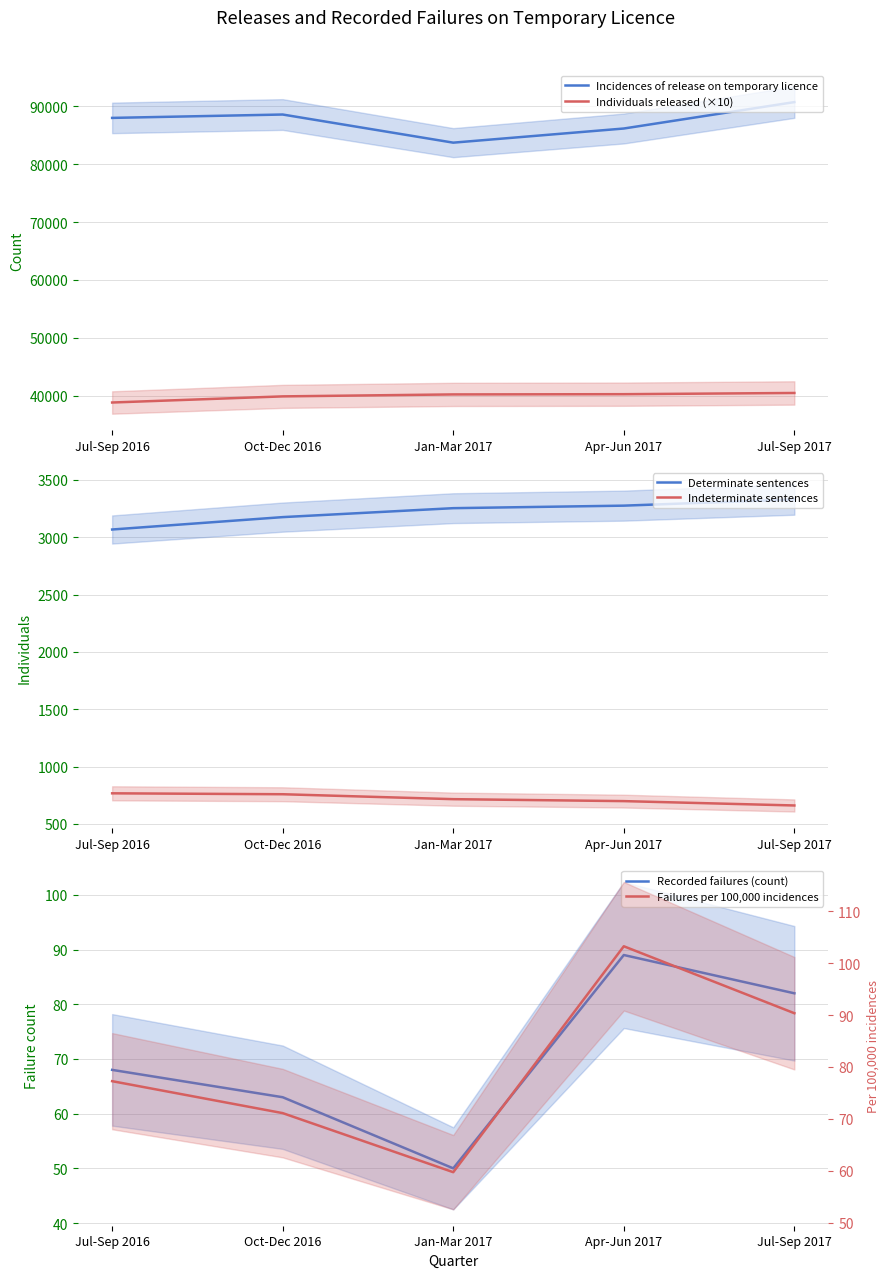

How many values in the Failures per 100,000 incidences series are below 77?

2